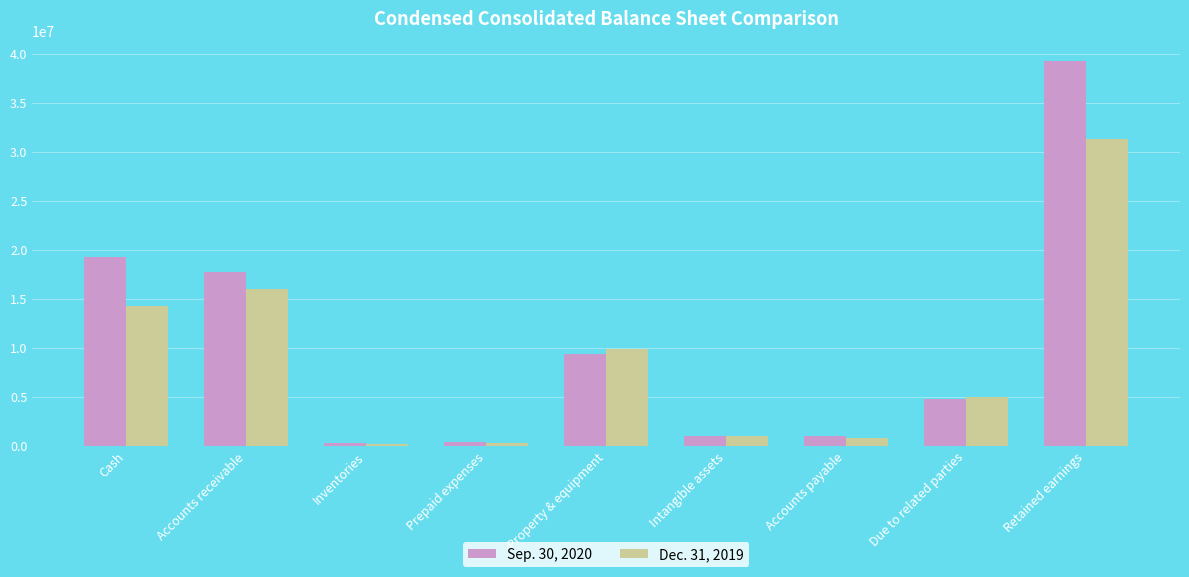

What is the spread (max minus min) of values at Cash?

4988483